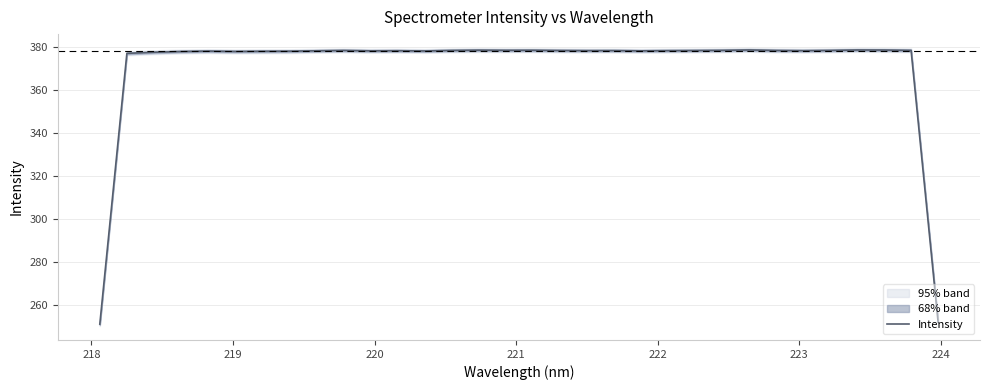

What is the minimum value for Intensity?

251.3